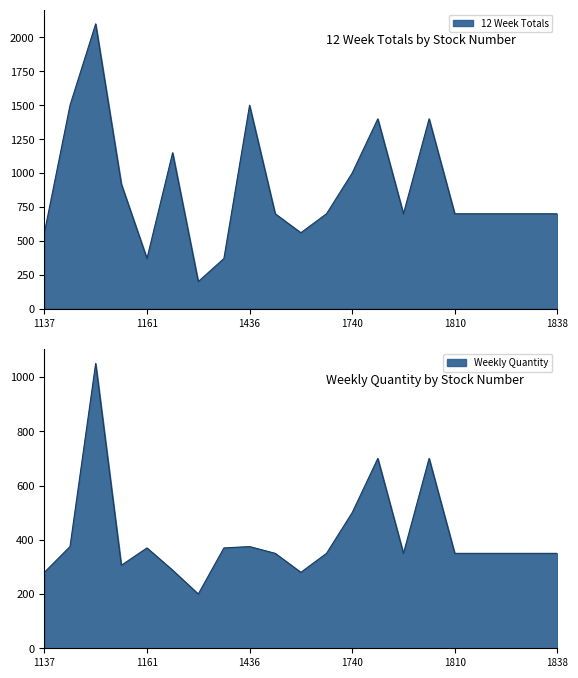

Where is 12 Week Totals nearest to the value 1150?

1166